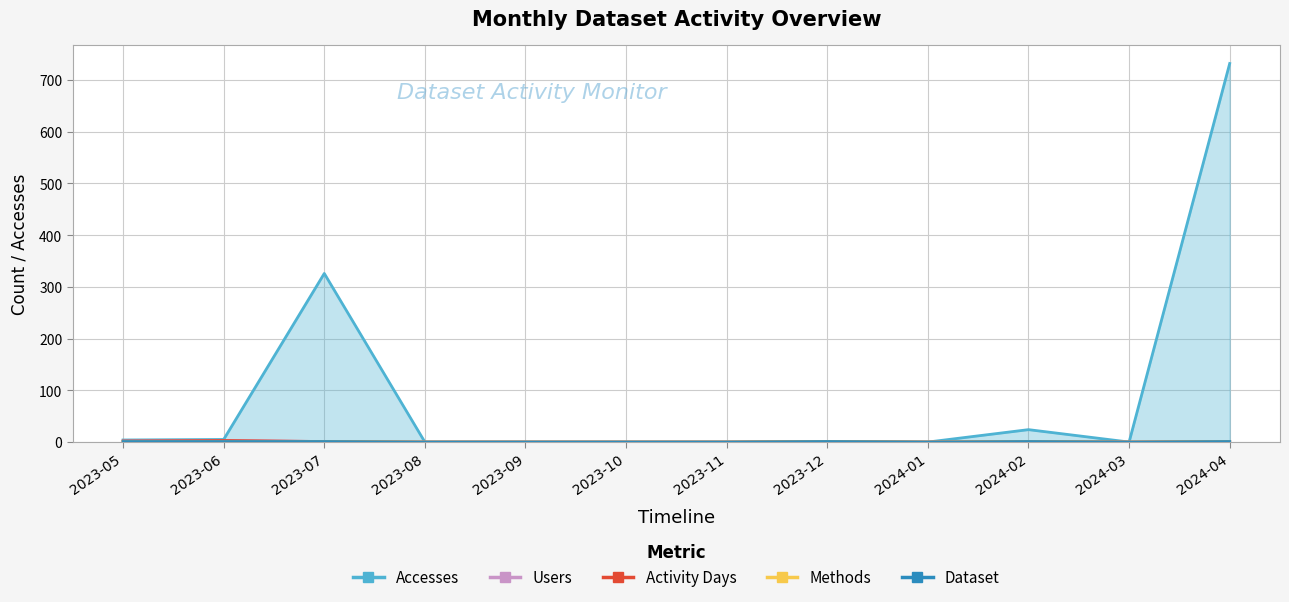

Rank the categories by Methods value from highest to lowest.

2023-05, 2023-06, 2023-07, 2023-12, 2024-02, 2024-04, 2023-08, 2023-09, 2023-10, 2023-11, 2024-01, 2024-03